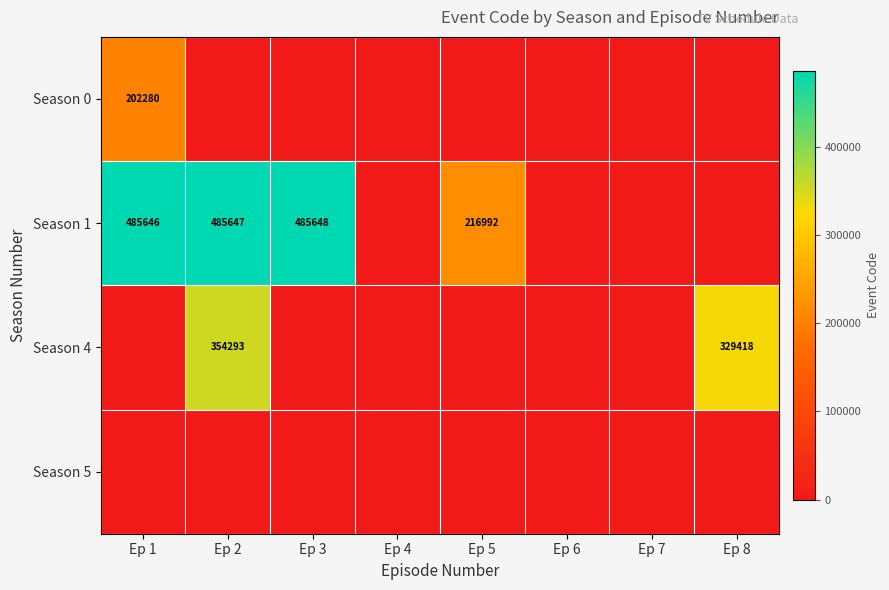

What is the spread (max minus min) of values at Ep 8?

329418